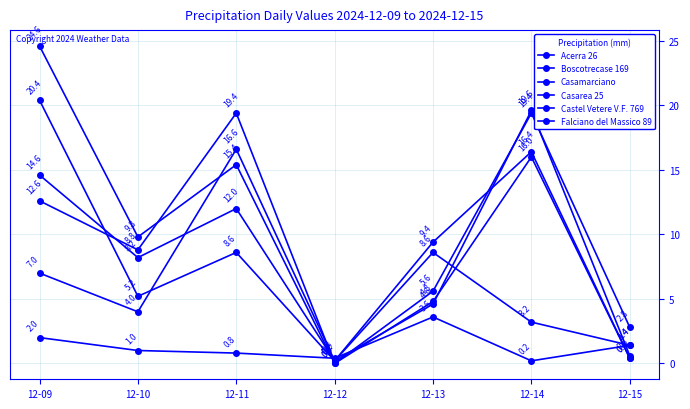

How many data points does each series have?

7